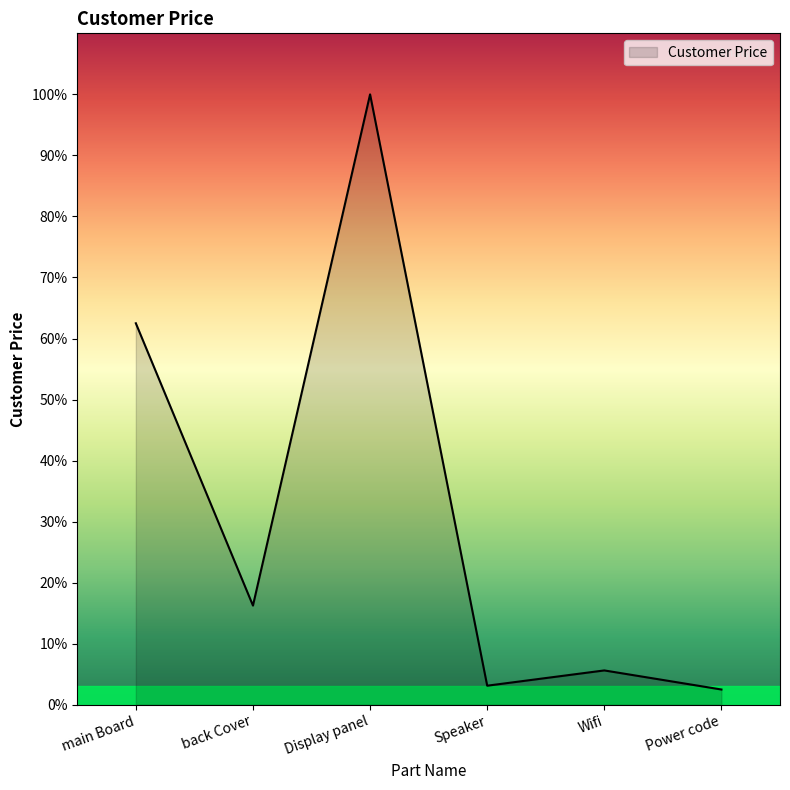

Does the chart display data point markers on the line(s)?

No